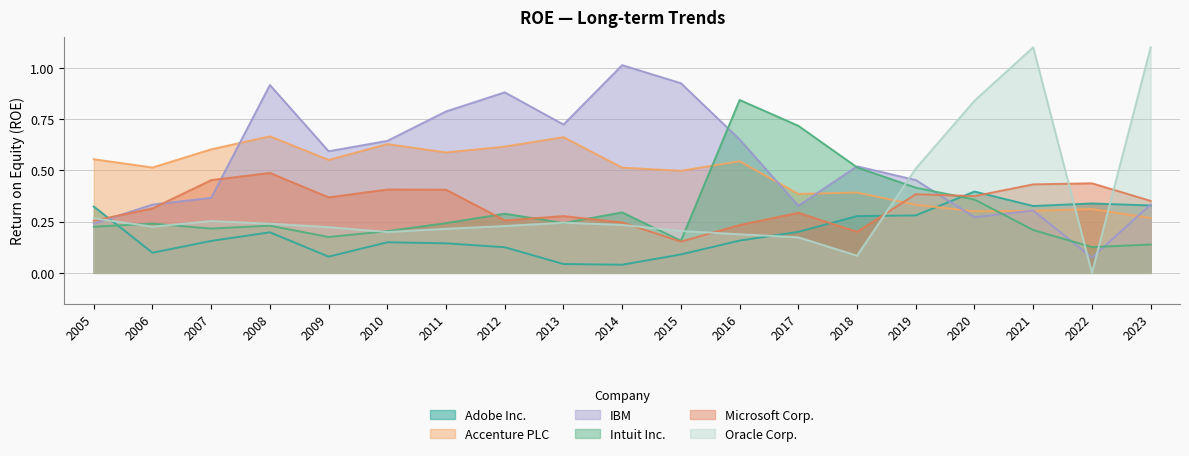

True or false: IBM has a value of 0.8 at 2011.

True